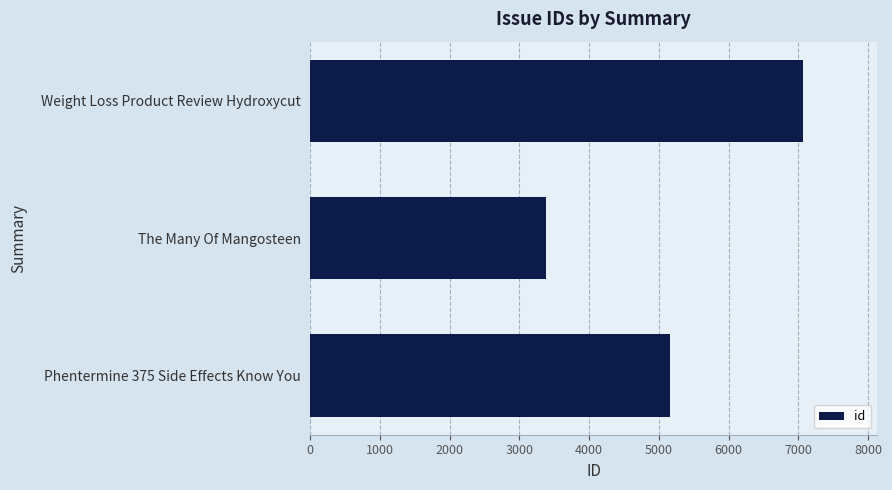

Is it true that the value at Phentermine 375 Side Effects Know You is 5157?

True